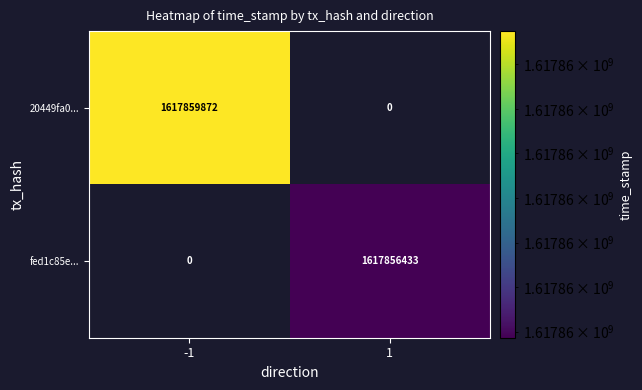

How many series are shown in this chart?

2